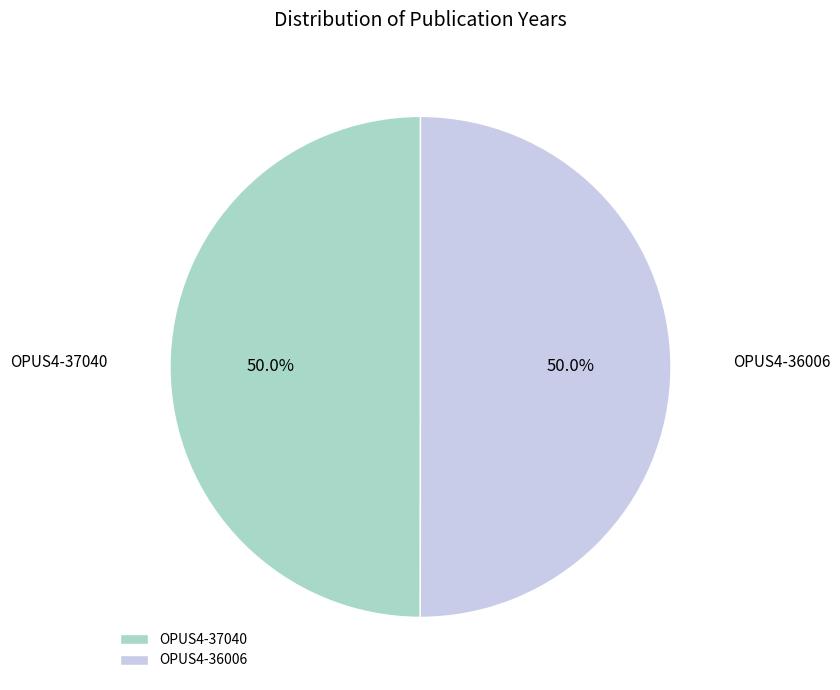

Count the number of slices in the pie.

2